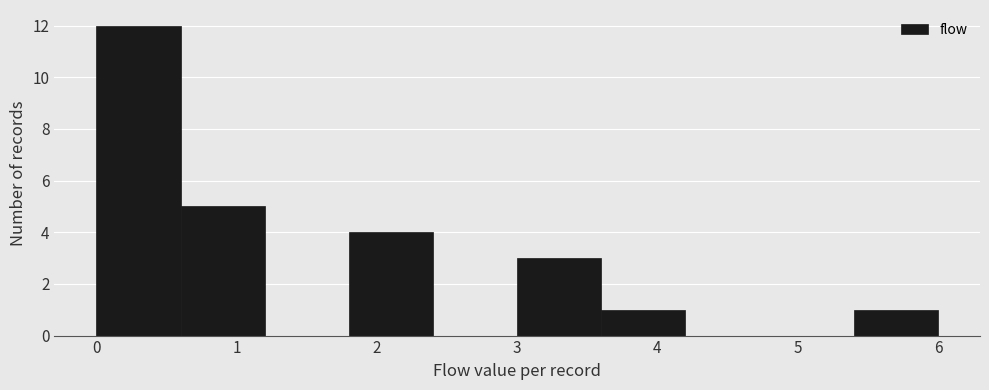

Reading left to right, transcribe this chart: for each bar, give the range it covers on the x-axis and its height. The values are not printed on the chart, so give them approximately, as read against the axis.

0.0 to 0.6: 12
0.6 to 1.2: 5
1.2 to 1.8: 0
1.8 to 2.4: 4
2.4 to 3.0: 0
3.0 to 3.6: 3
3.6 to 4.2: 1
4.2 to 4.8: 0
4.8 to 5.4: 0
5.4 to 6.0: 1